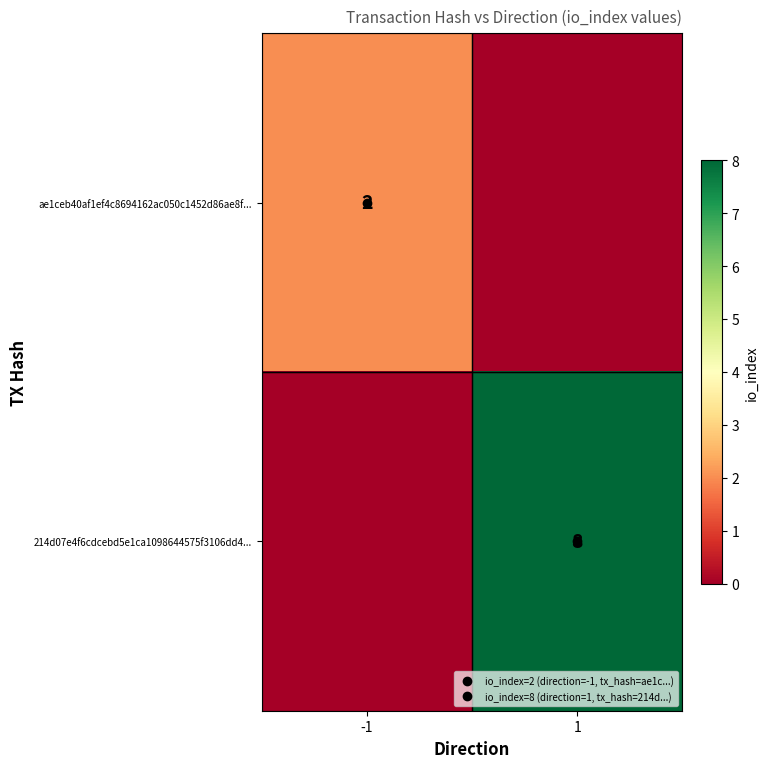

Between -1 and 1, which series saw the biggest shift?

214d07e4f6cdcebd5e1ca1098644575f3106dd4...